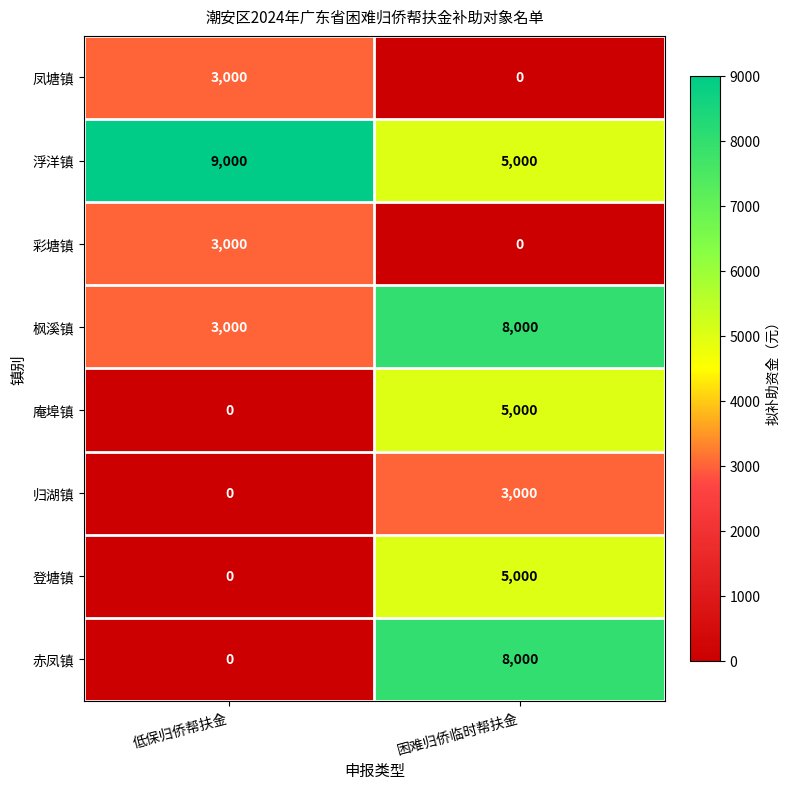

Reading right to left, extract all data points from this chart.

凤塘镇: 0	3000
浮洋镇: 5000	9000
彩塘镇: 0	3000
枫溪镇: 8000	3000
庵埠镇: 5000	0
归湖镇: 3000	0
登塘镇: 5000	0
赤凤镇: 8000	0